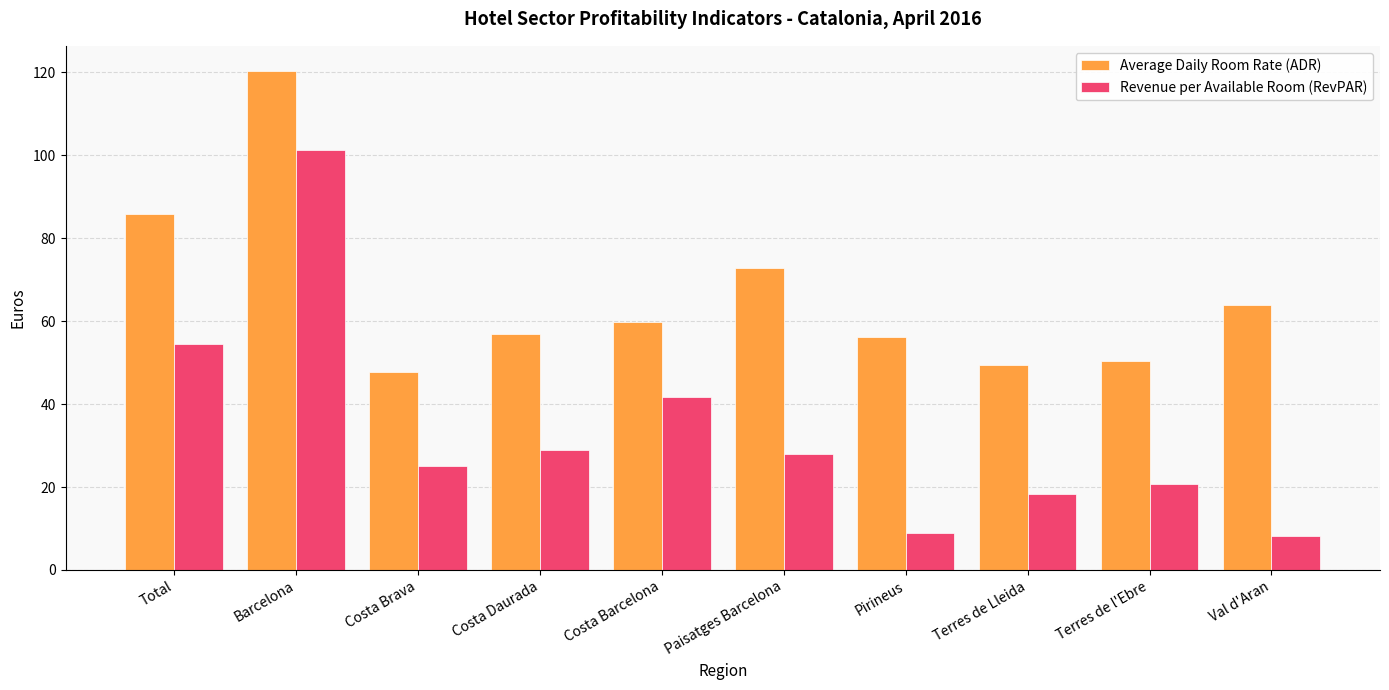

What position from the right is Costa Daurada?

7